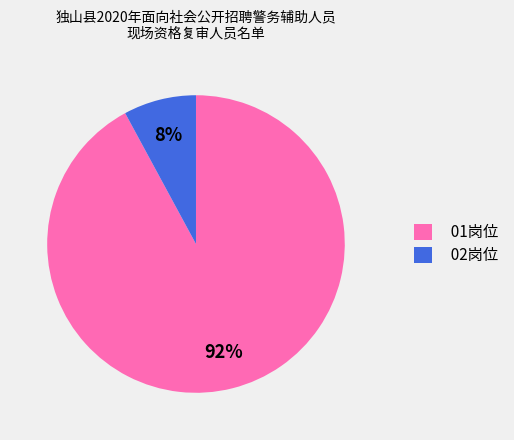

To the nearest percent, what percentage of the pie is 01岗位?

92%